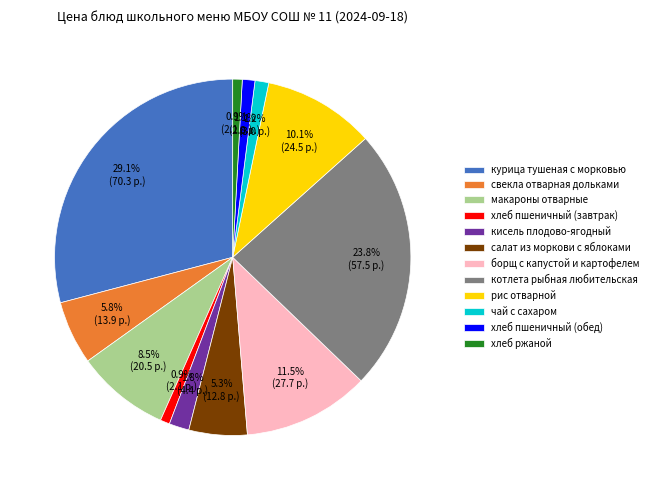

True or false: хлеб пшеничный (обед) accounts for 11% of the total.

False